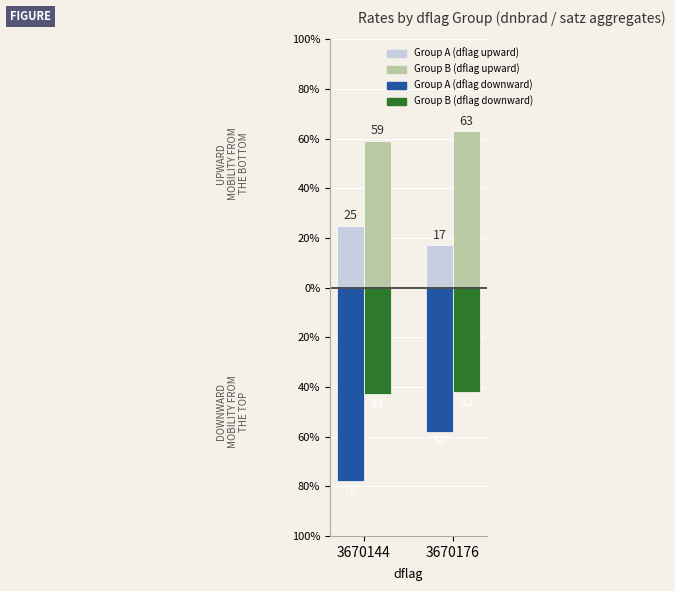

Are the bars horizontal?

No